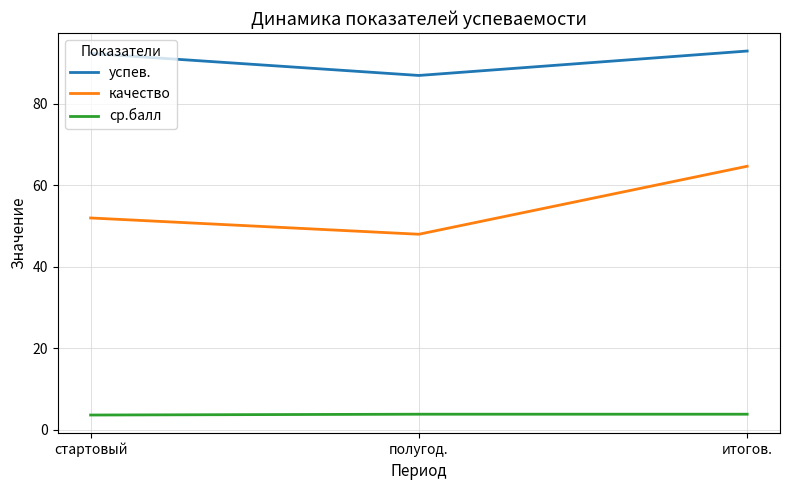

Rank the series by their maximum value, from lowest to highest.

ср.балл, качество, успев.